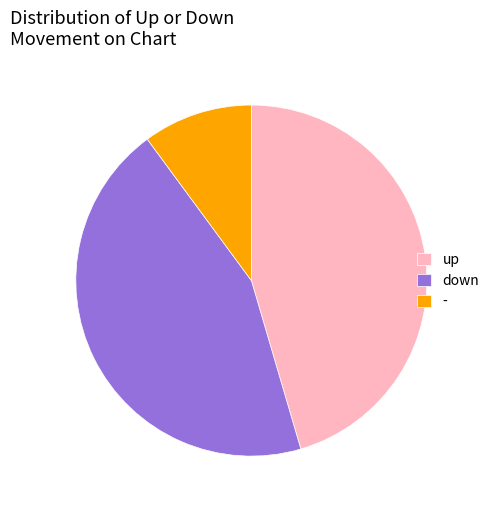

Rank the categories by value from lowest to highest.

-, down, up